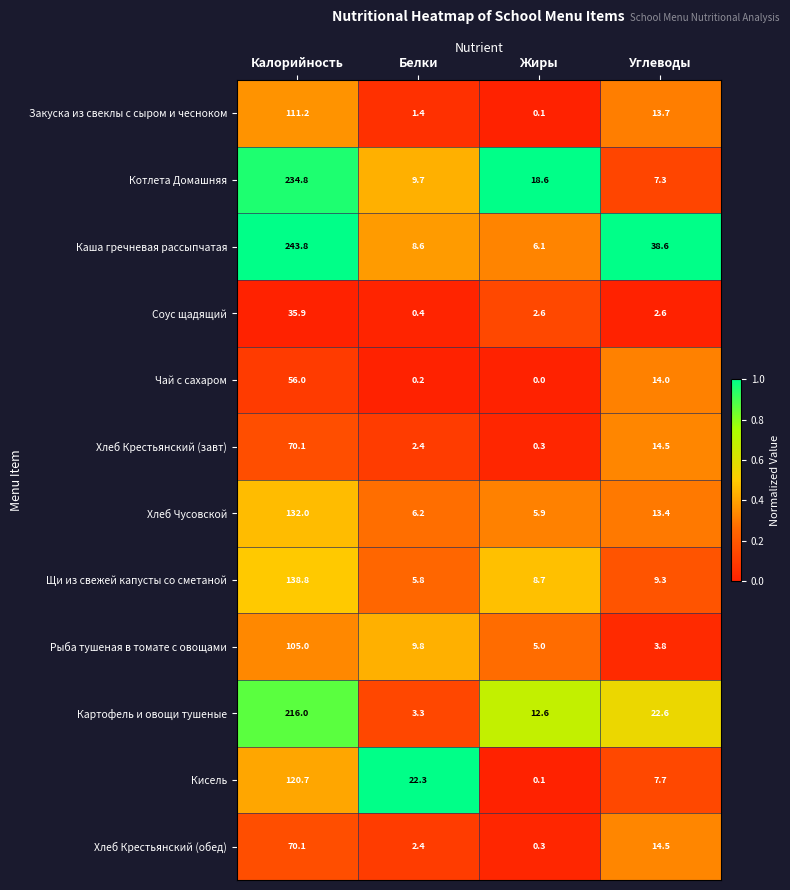

What is the total value across all series at Углеводы?

162.0